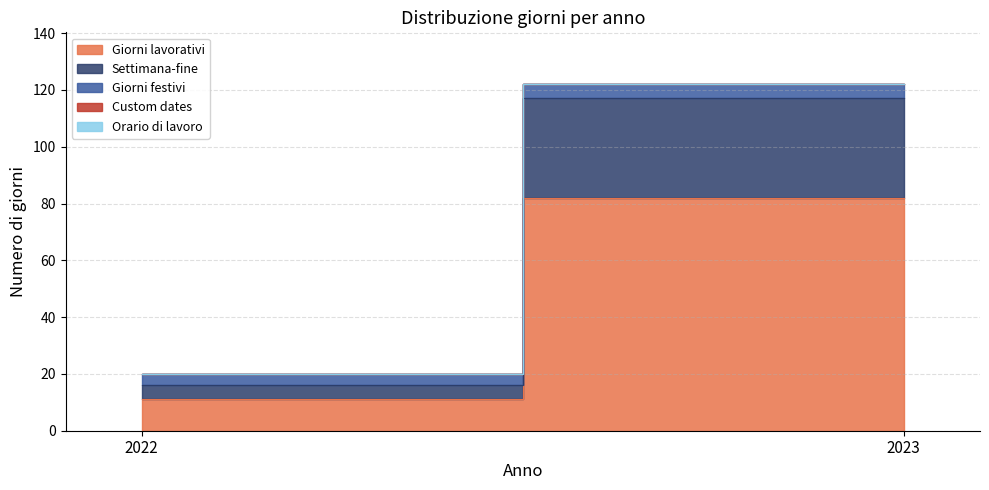

Rank the series by their maximum value, from highest to lowest.

Giorni lavorativi, Settimana-fine, Giorni festivi, Custom dates, Orario di lavoro